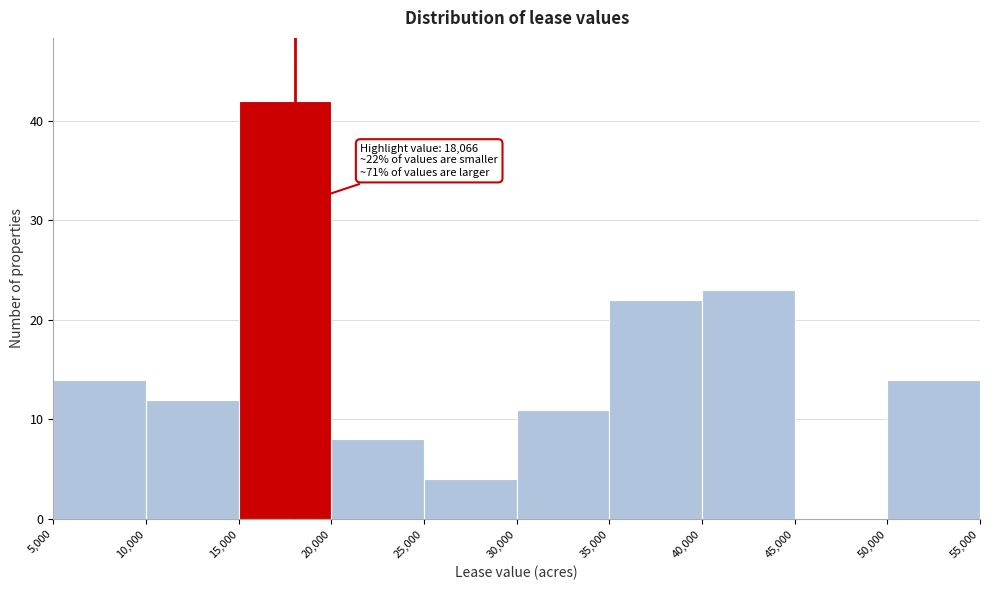

Which range on the x-axis has the tallest bar?

15,000 to 20,000